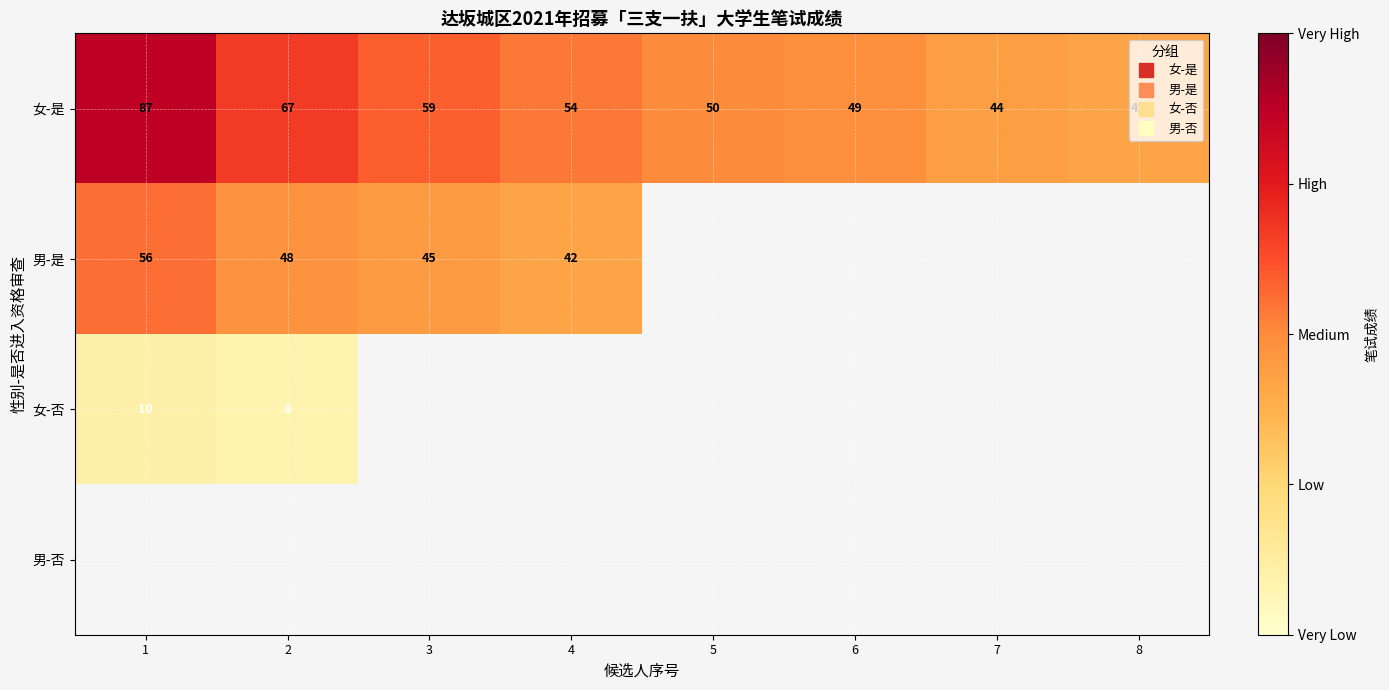

Which series has the largest total across all categories?

女-是